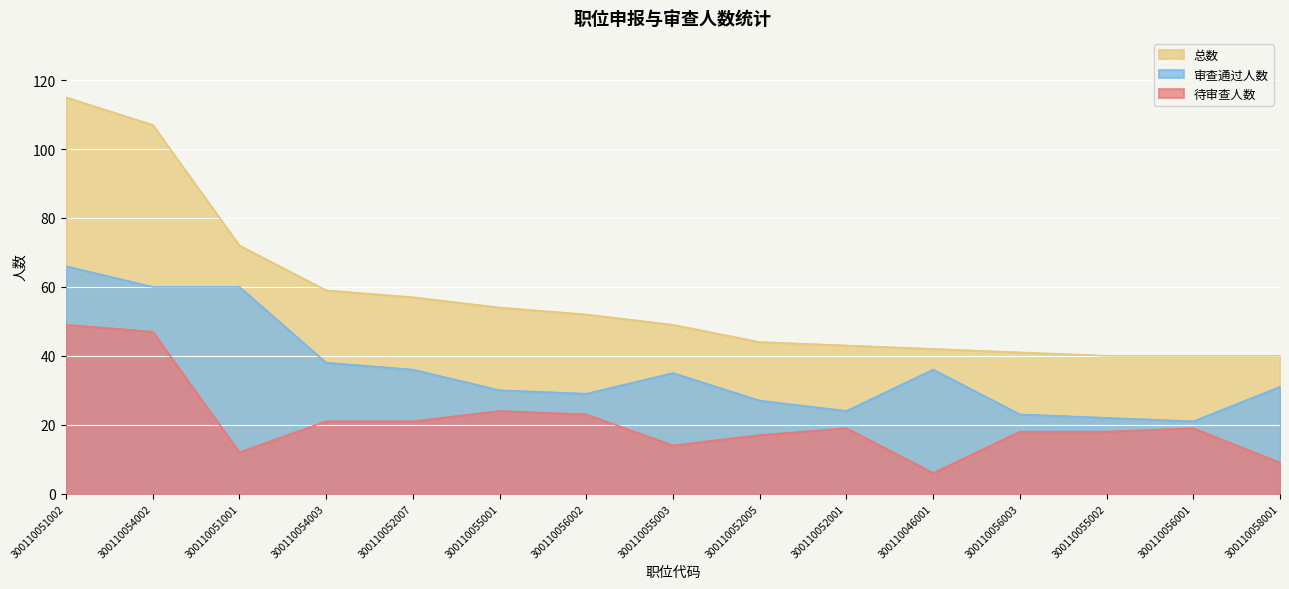

What is the spread (max minus min) of values at 300110056001?

21